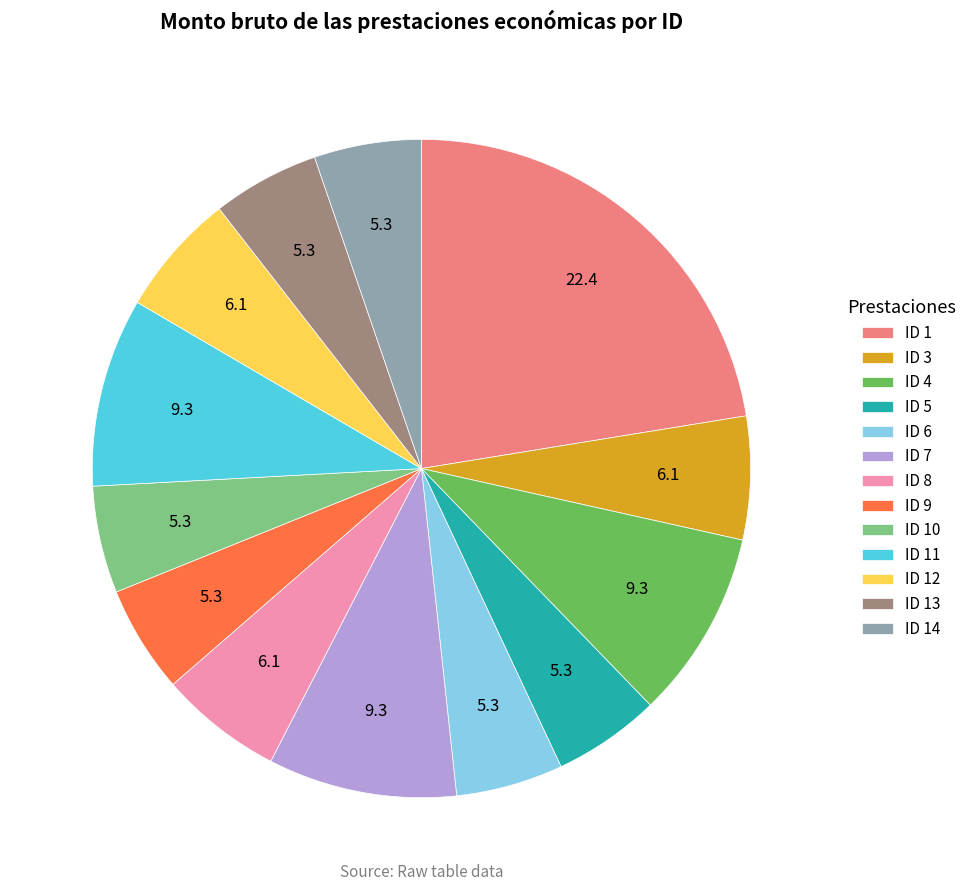

Between ID 4 and ID 1, which is larger?

ID 1